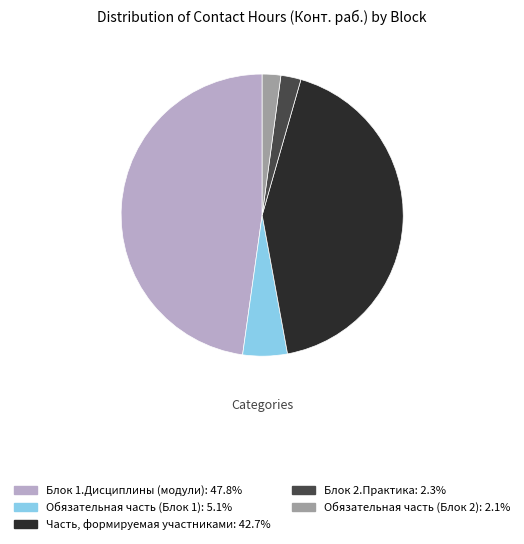

Which has a higher value, Обязательная часть (Блок 1) or Блок 1.Дисциплины (модули)?

Блок 1.Дисциплины (модули)